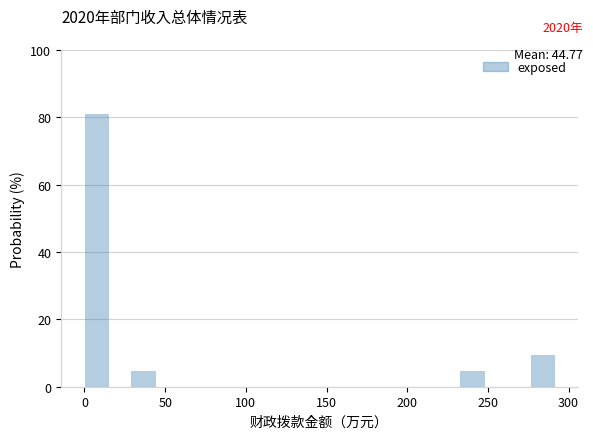

Read against the x-axis, roughly where is the centre of the tallest bar?

5